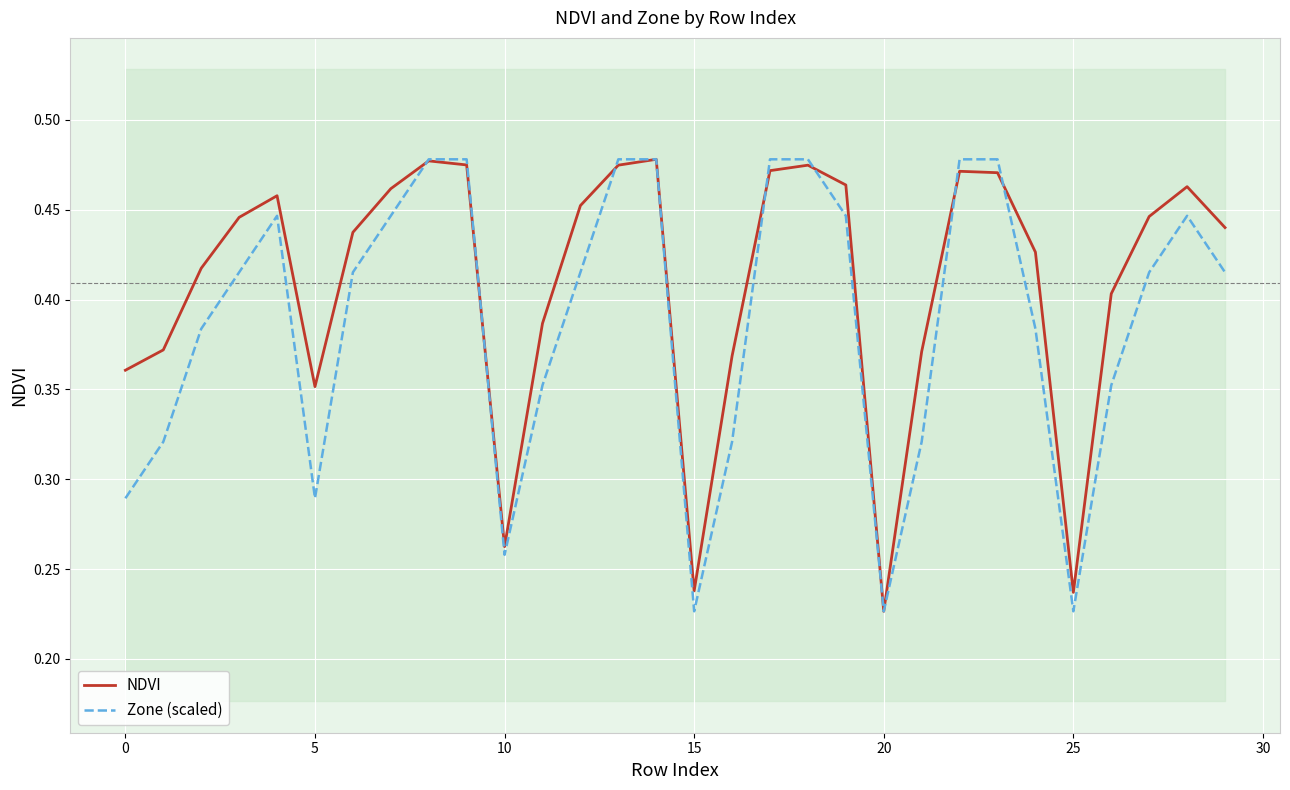

Count the NDVI values in the range 0 to 1.

30